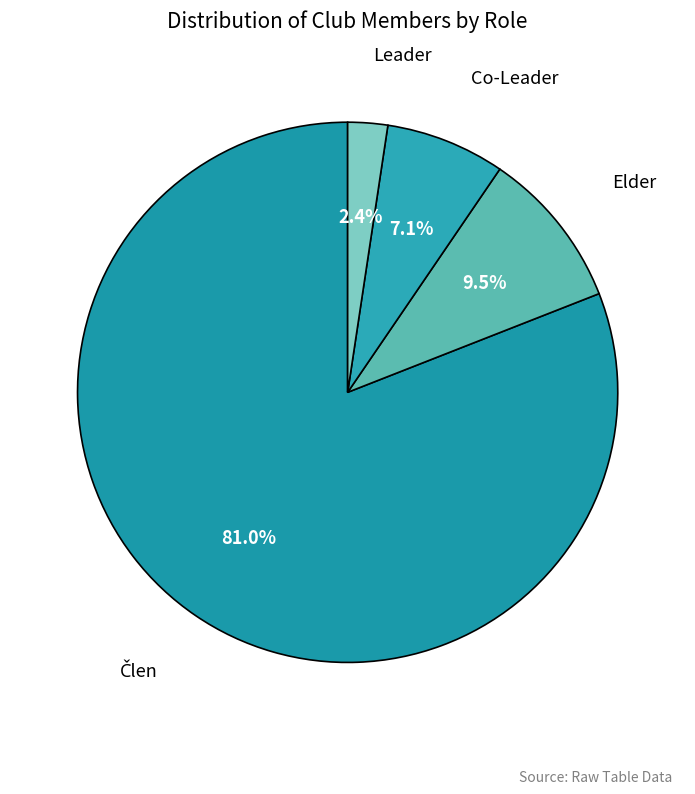

Does any single category account for the majority?

Yes